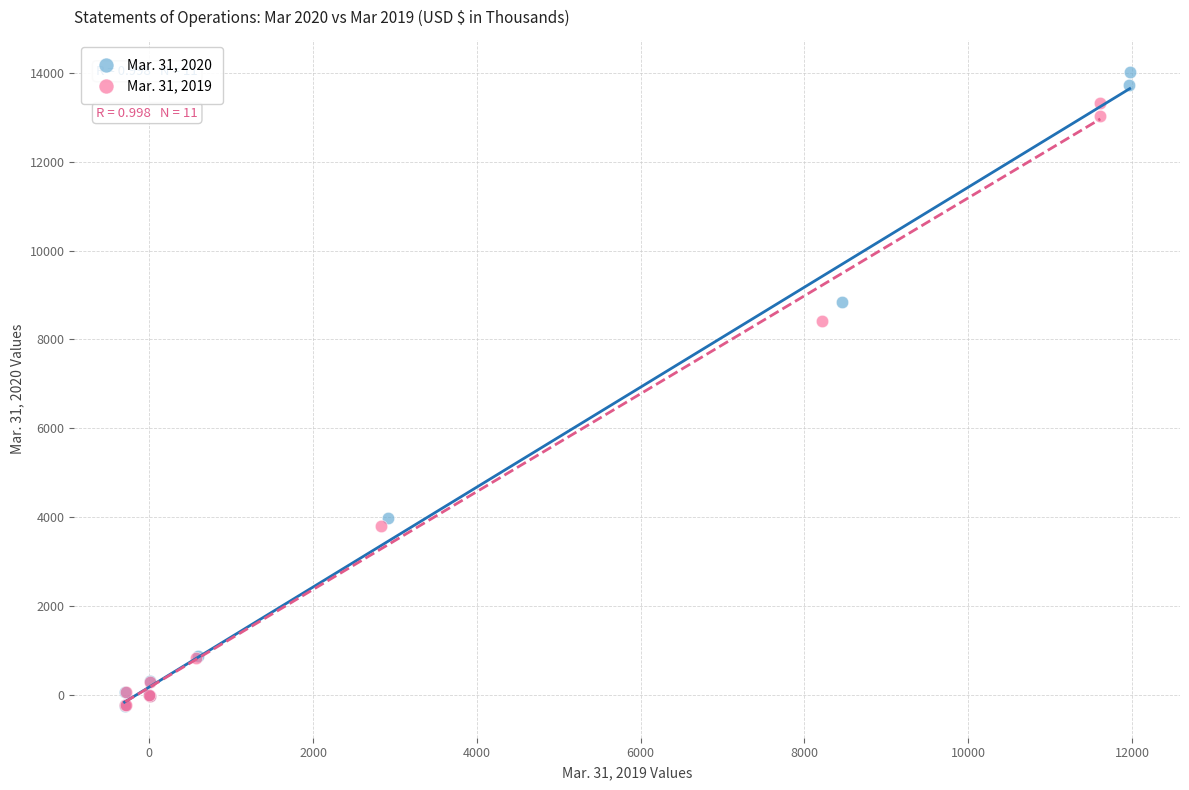

Which series has the widest spread of Y values?

Mar. 31, 2020